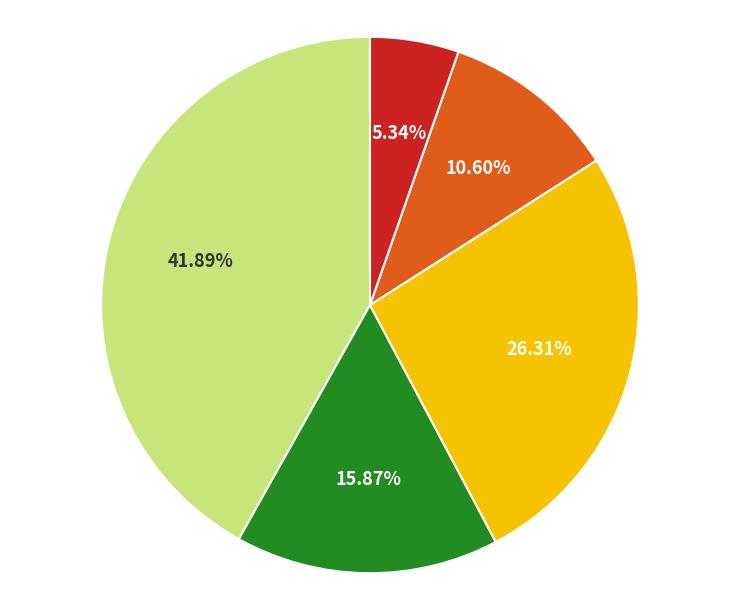

How many slices are in this pie chart?

5